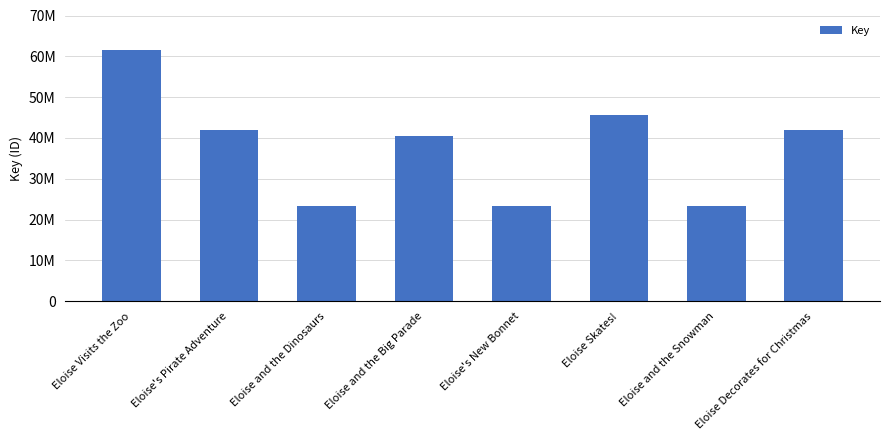

Which label corresponds to the largest value in the chart?

Eloise Visits the Zoo